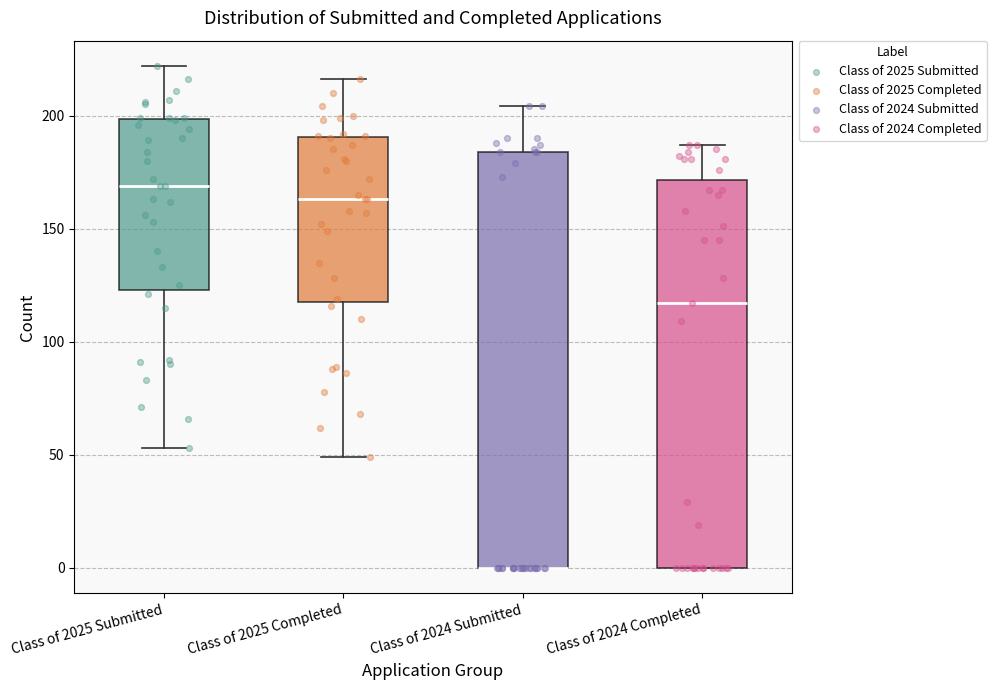

Reading left to right, transcribe this box plot: for each box, give where its median line is, the range the box spans, and where its two whiskers end, as read against the y-axis. The values are not printed on the chart, so give them approximately, as read against the axis.

Class of 2025 Submitted: median 170, box 125 to 200, whiskers 55 to 220
Class of 2025 Completed: median 165, box 120 to 190, whiskers 50 to 215
Class of 2024 Submitted: median 0 (drawn on the box's lower edge), box 0 to 185, whiskers 0 to 205
Class of 2024 Completed: median 115, box 0 to 170, whiskers 0 to 185